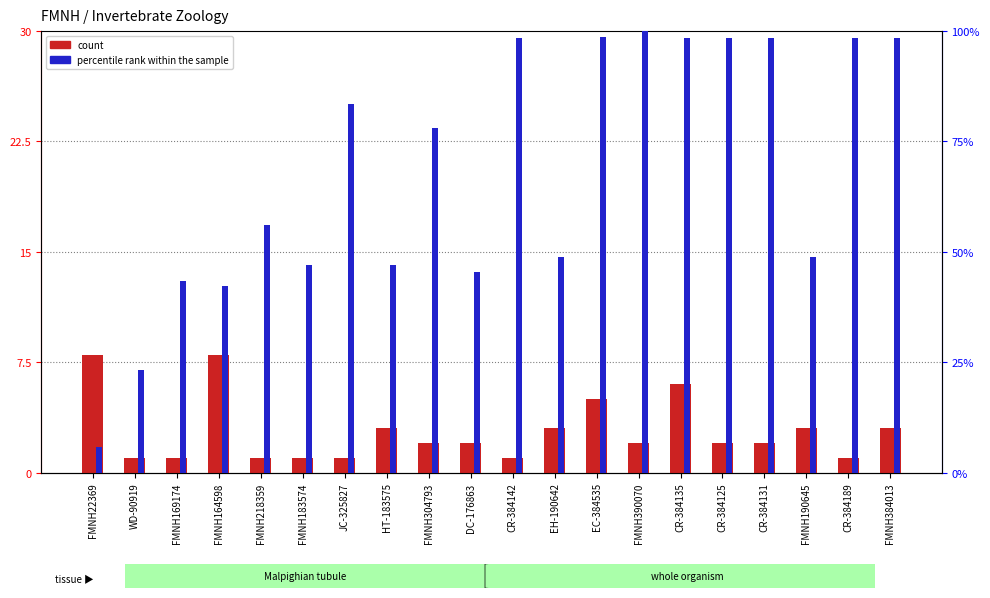

Is it true that percentile rank within the sample equals 38.8 at WD-90919?

False